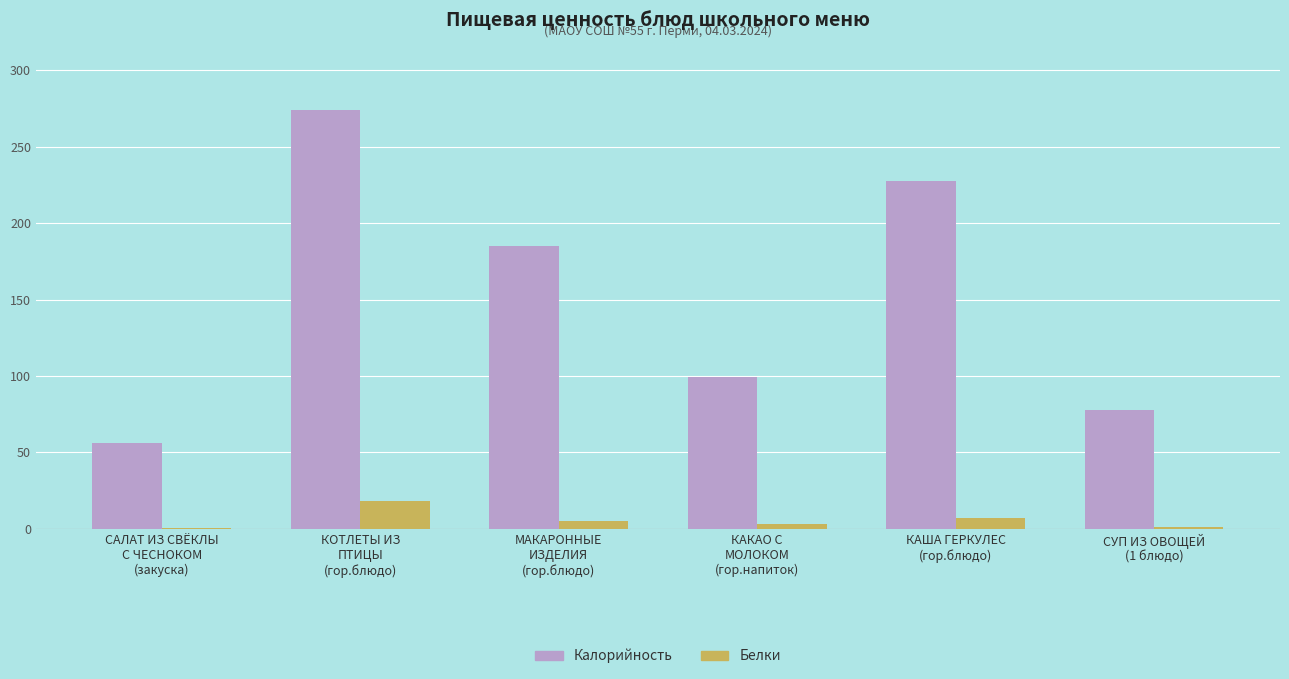

Is it true that Калорийность equals 78.0 at СУП ИЗ ОВОЩЕЙ
(1 блюдо)?

True